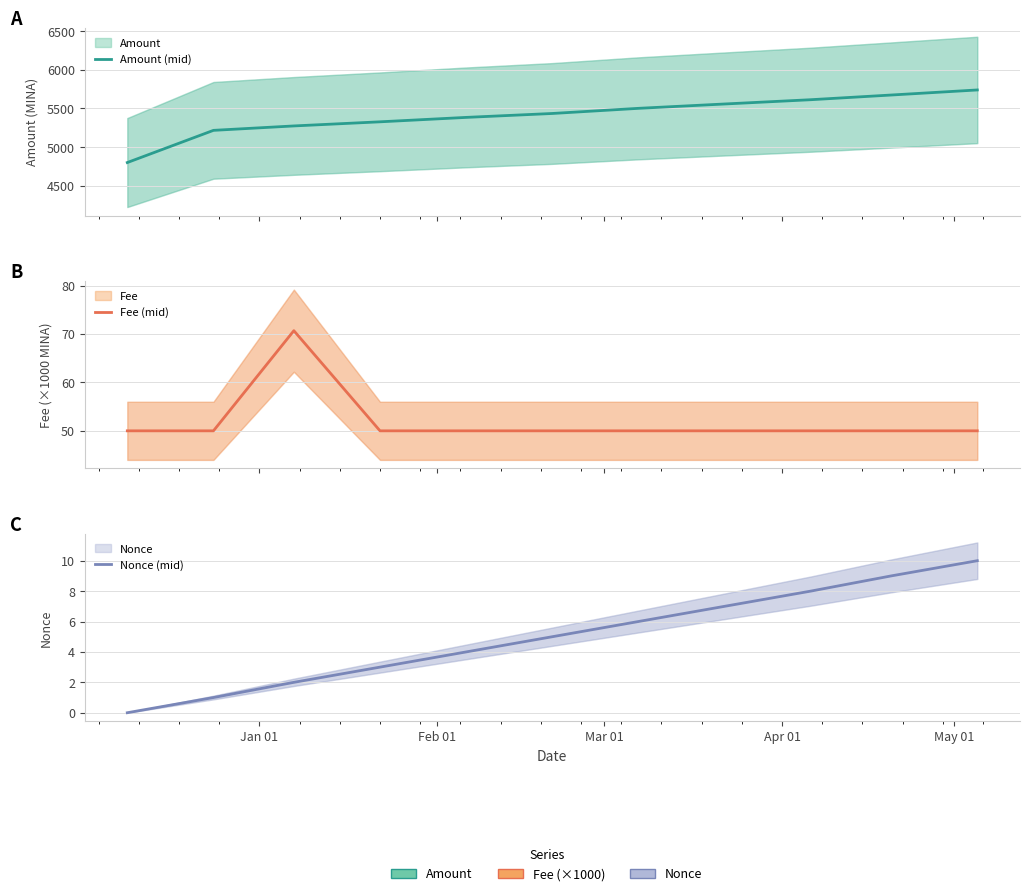

The value of Fee (mid) at May 01 is 50.0. True or false?

True